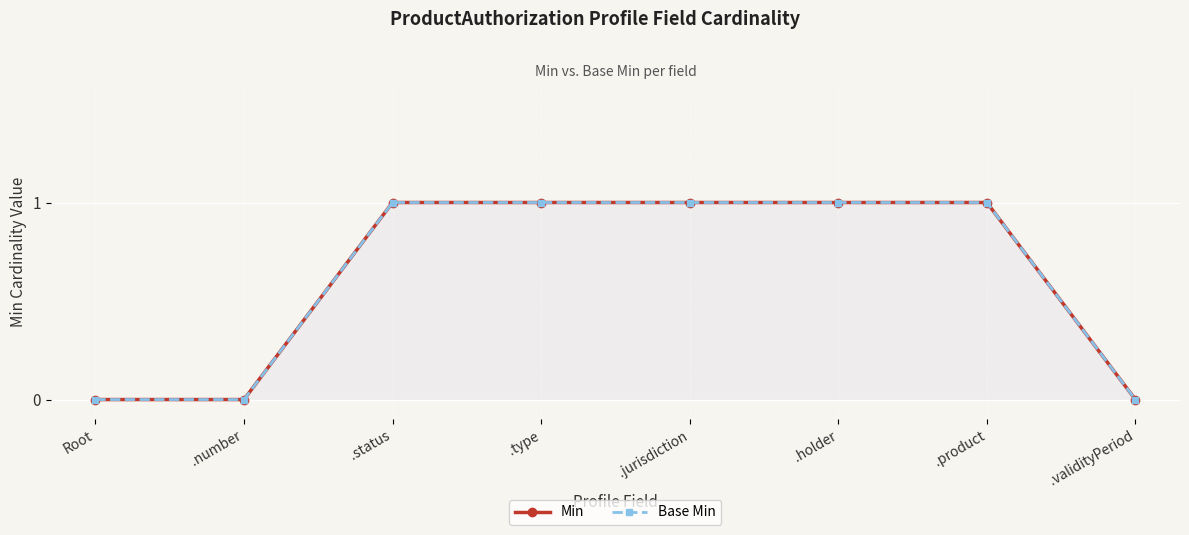

Which series has the largest range (max minus min)?

Min